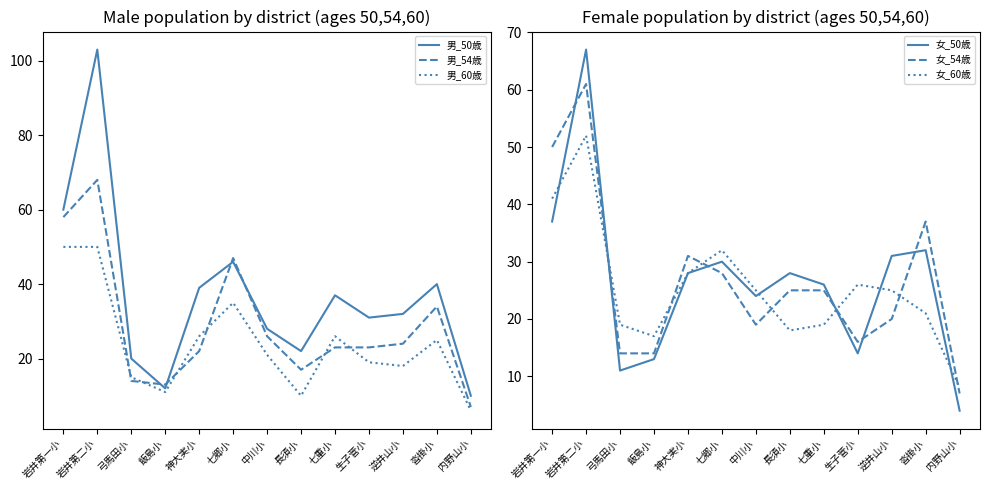

What is the value of the 男_50歳 point at the 11th from the left?

32